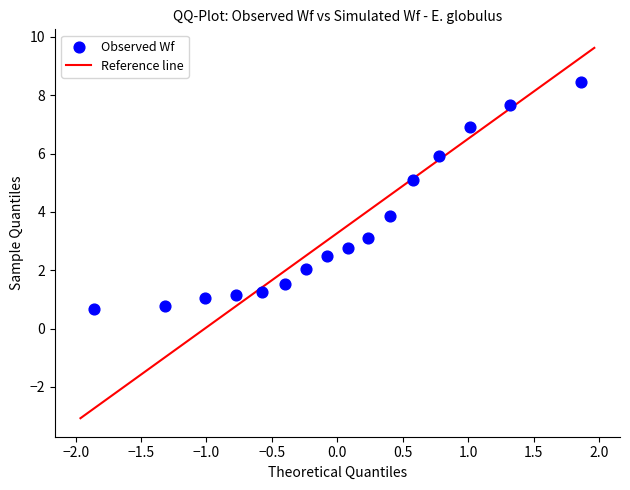

What is the range of Y values (max minus min)?

7.8